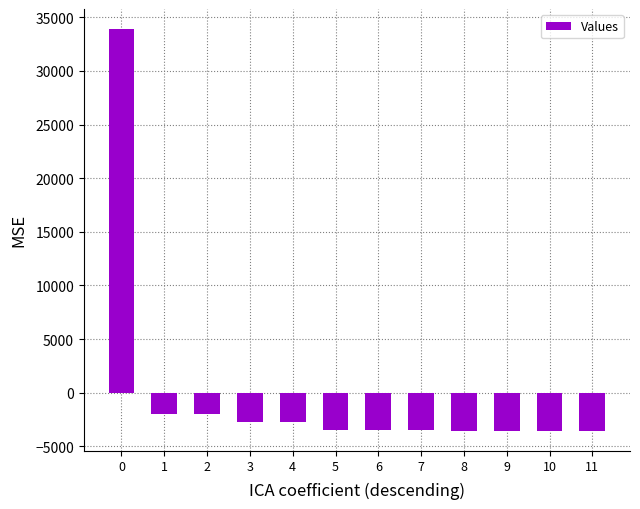

What is the greatest value displayed?

33898.8